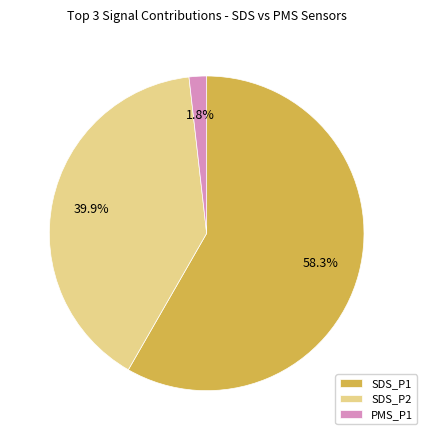

What is the smallest slice in the pie chart?

PMS_P1